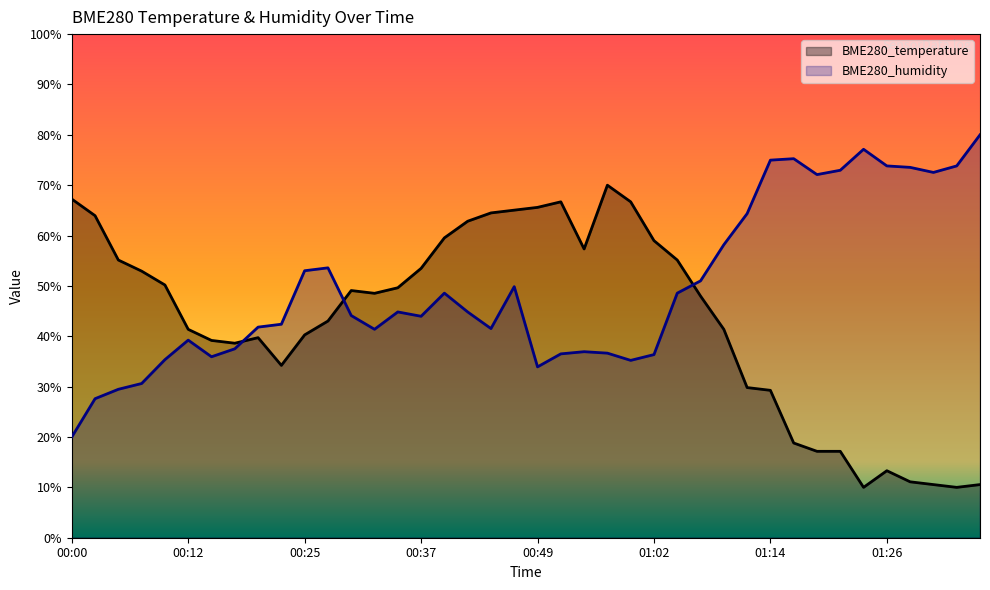

What is the sum of the BME280_temperature values at 00:44 and 00:22?

98.7